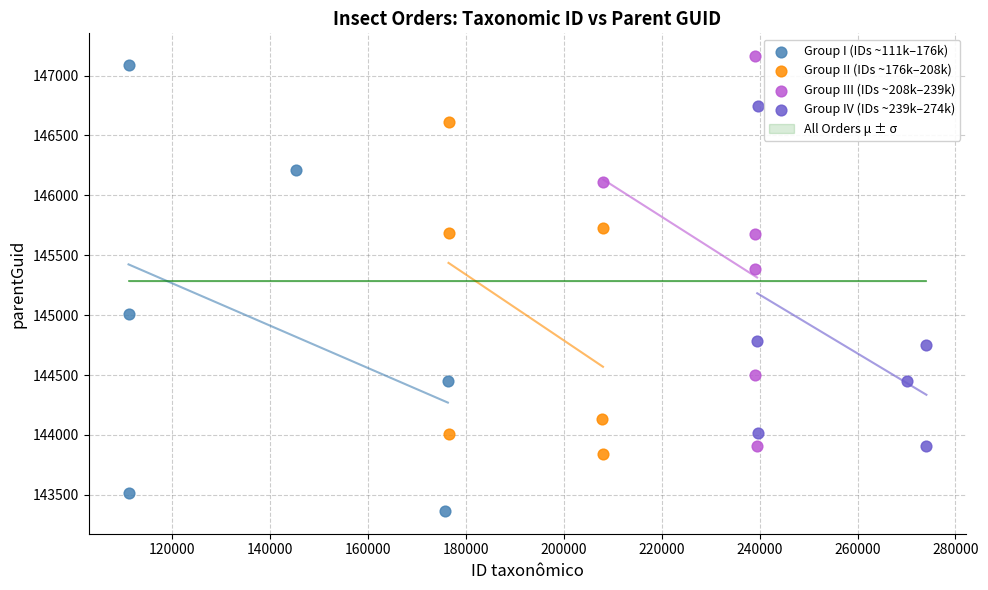

Which series reaches the minimum Y coordinate?

Group I (IDs ~111k–176k)